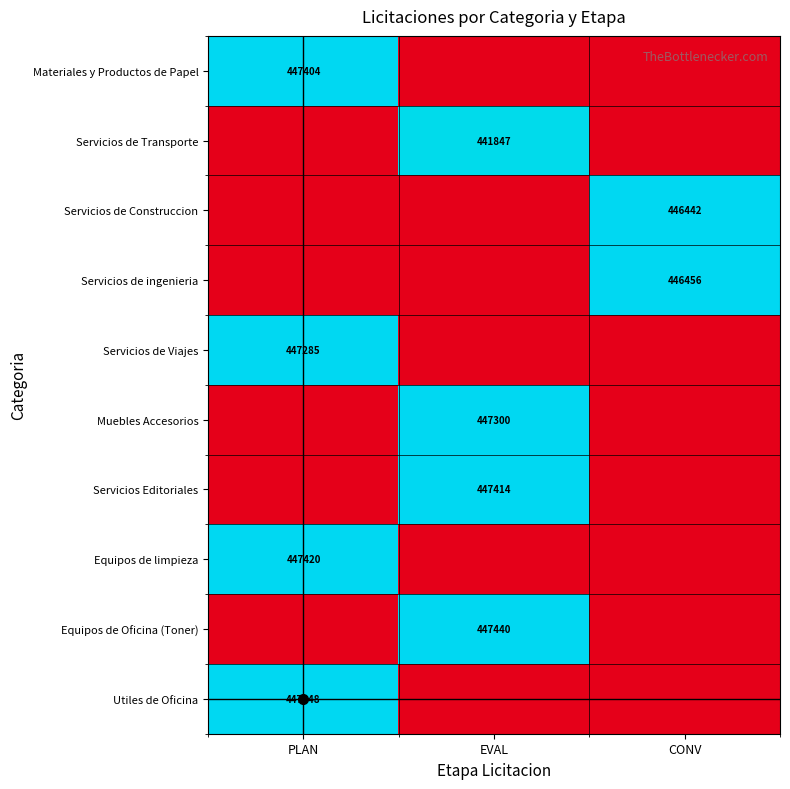

Which series has the largest total across all categories?

Utiles de Oficina